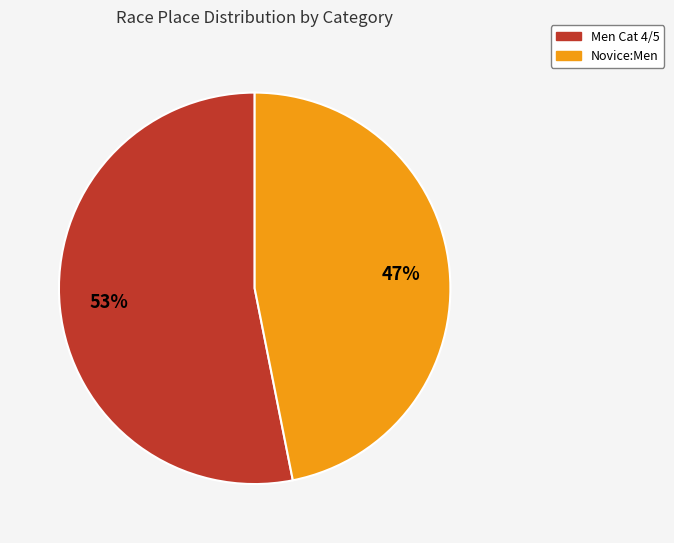

Count the number of slices in the pie.

2